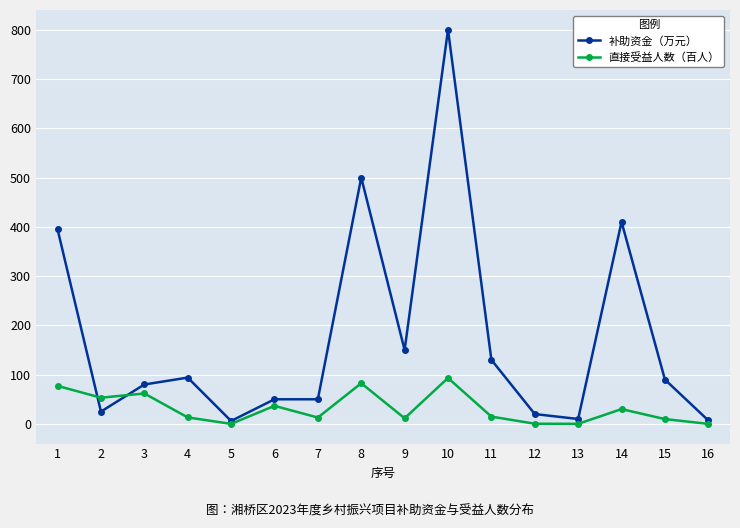

What are all the series names shown in the legend?

补助资金（万元）, 直接受益人数（百人）